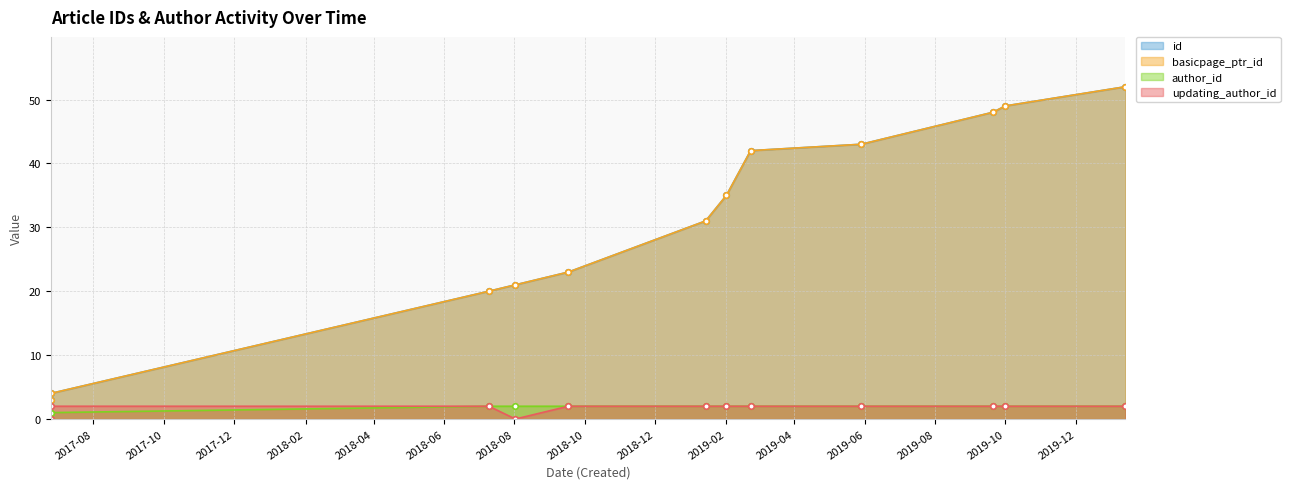

True or false: updating_author_id has more than 1 points higher than both neighbors.

False